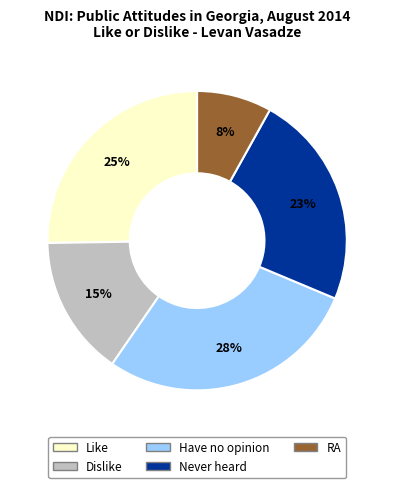

What percentage is the Like slice, to the nearest percent?

25%